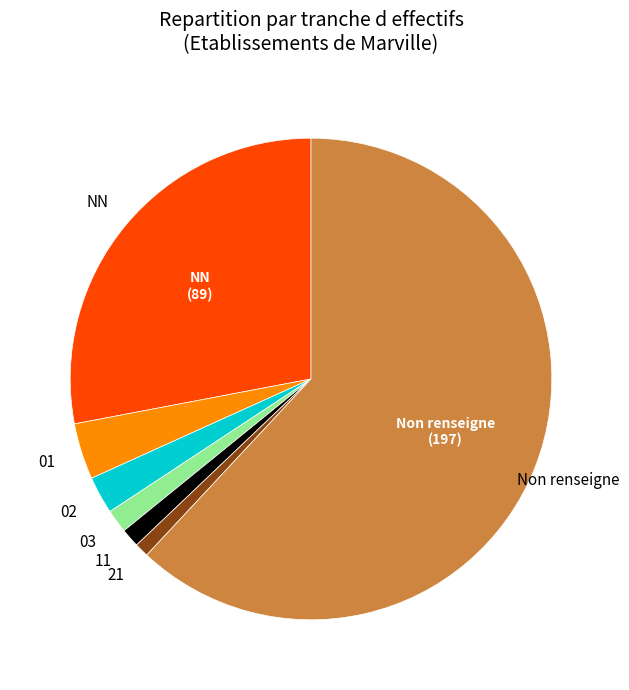

Do 11 and NN together represent more than half of the pie?

No